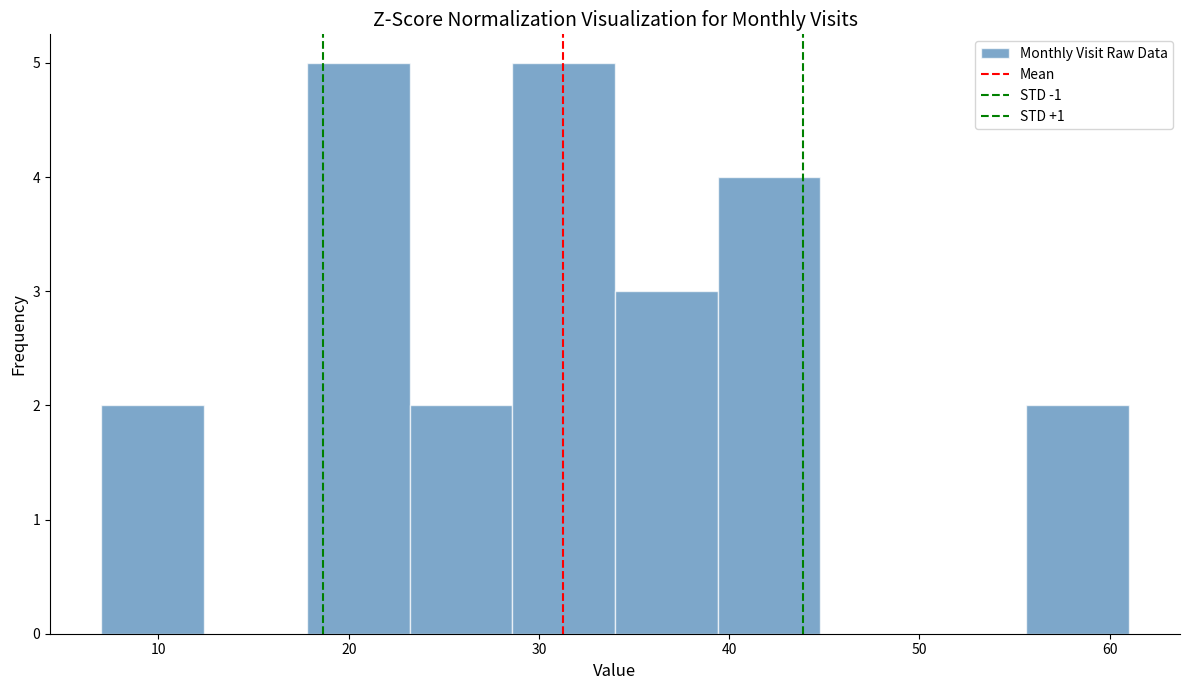

Reading left to right, list every bar in this chart as the range it spans on the x-axis followed by its height. Neither the bar edges nor the heights are printed on the chart, so give them approximately, as read against the axes.

7.0 to 12.4: 2
12.4 to 17.8: 0
17.8 to 23.2: 5
23.2 to 28.6: 2
28.6 to 34.0: 5
34.0 to 39.4: 3
39.4 to 44.8: 4
44.8 to 50.2: 0
50.2 to 55.6: 0
55.6 to 61.0: 2